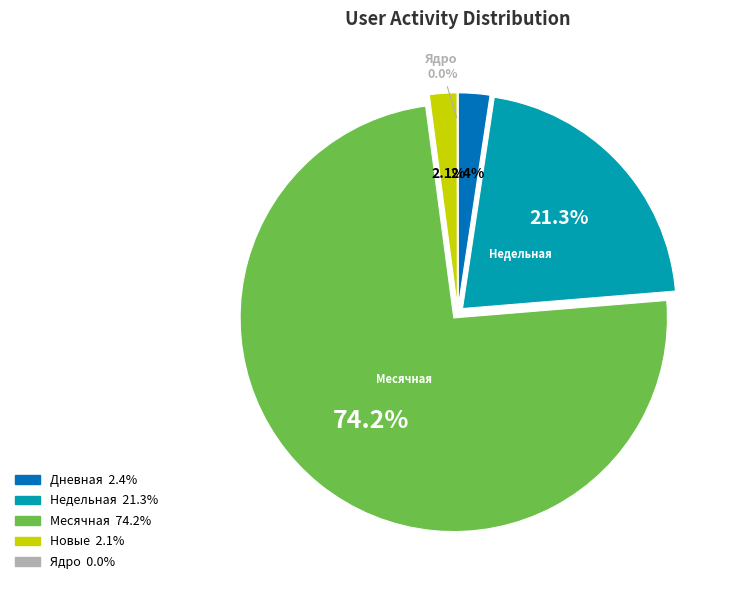

Which slice is the largest?

Месячная